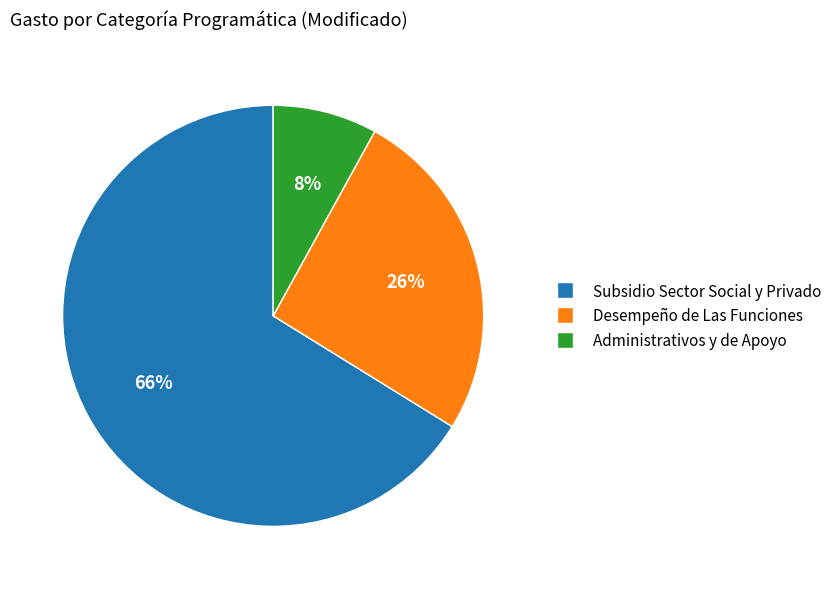

Is the sum of Subsidio Sector Social y Privado and Administrativos y de Apoyo greater than half?

Yes